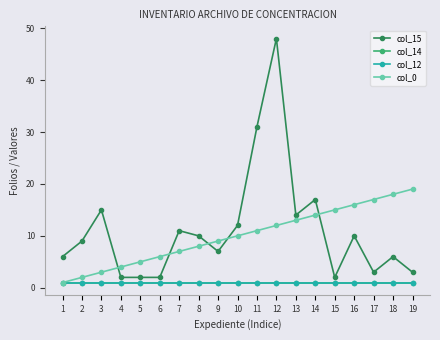

What is the difference between the second highest and minimum values in the col_15 series?

29